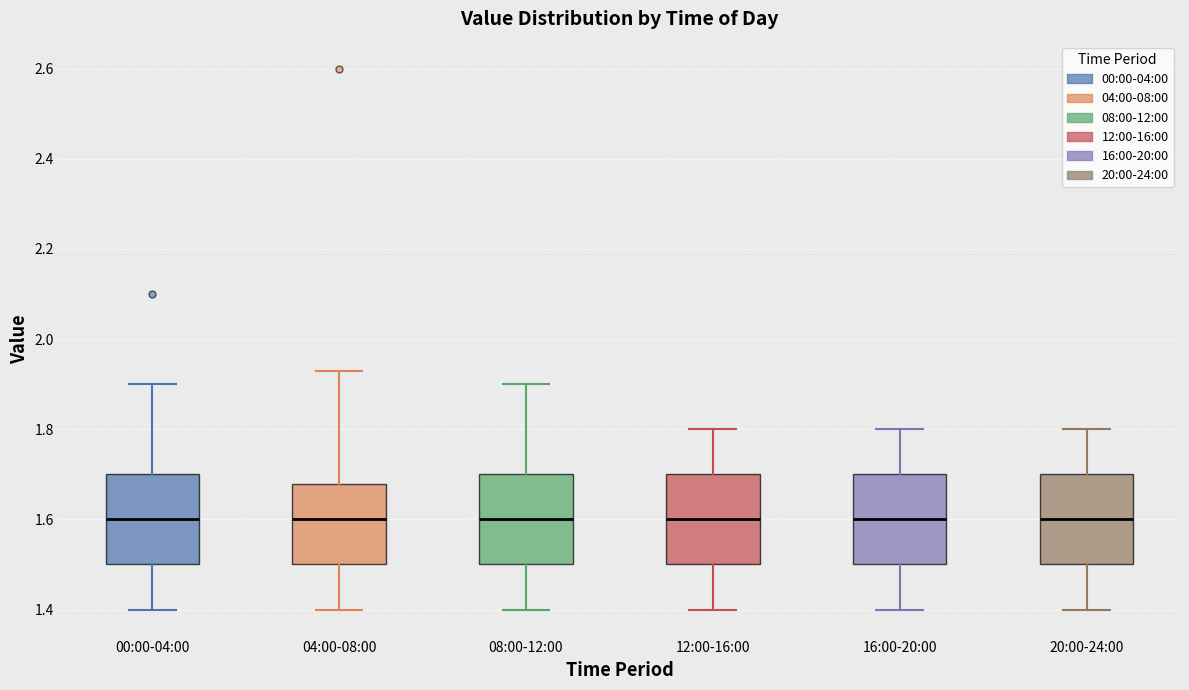

Where does the lower whisker of the box for 04:00-08:00 end on the y-axis? The values are not printed on the chart, so give them approximately, as read against the axis.

1.40